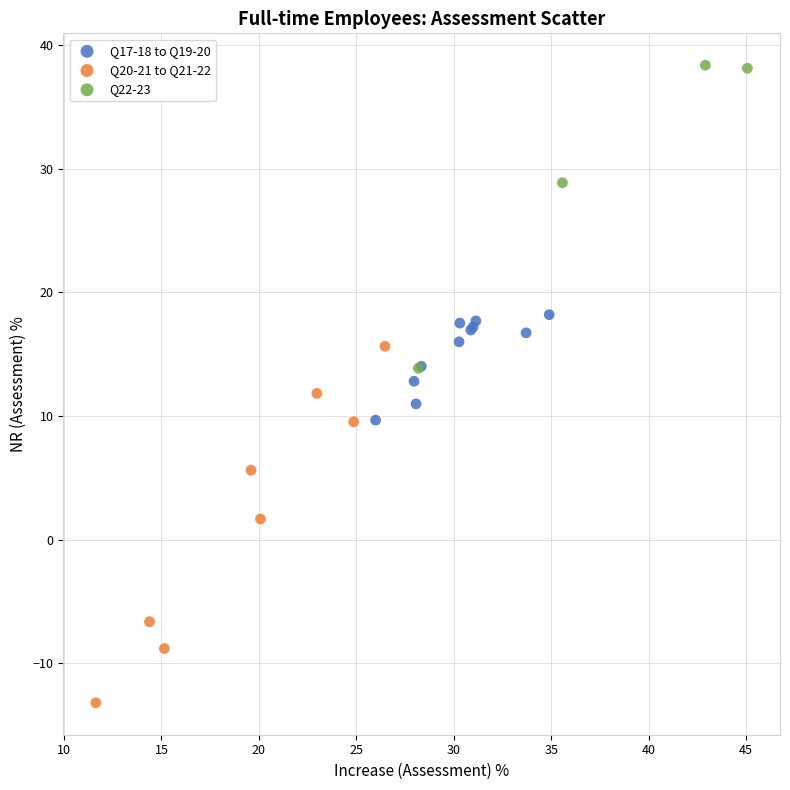

Which series reaches the minimum Y coordinate?

Q20-21 to Q21-22